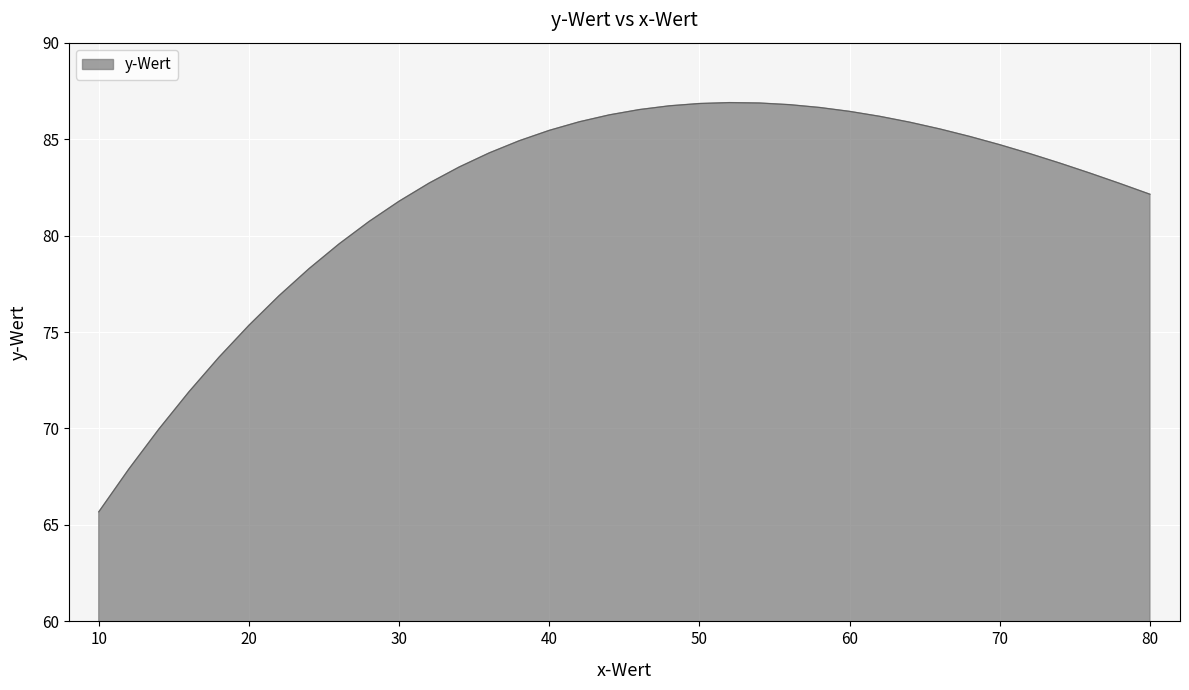

What is the difference between the maximum and minimum values?

21.2